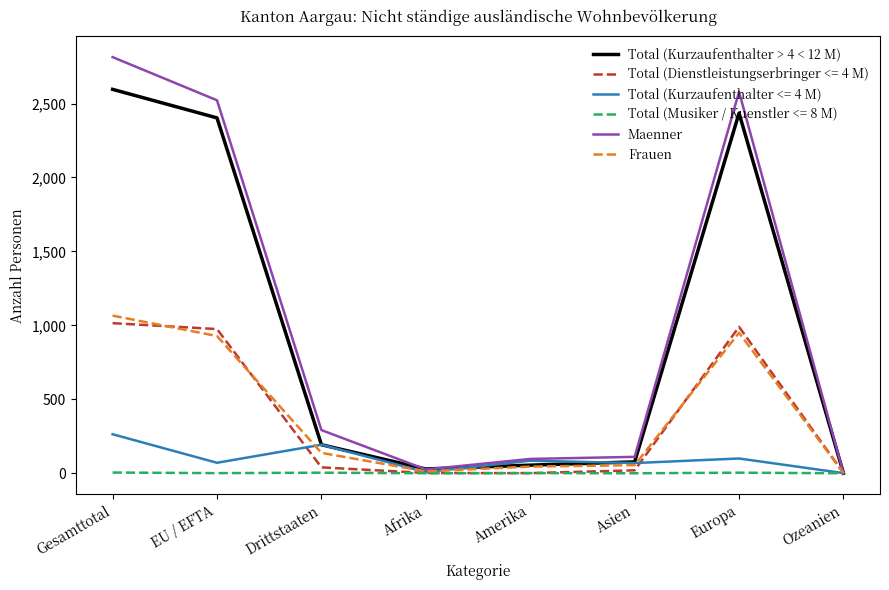

Which series has the largest range (max minus min)?

Maenner